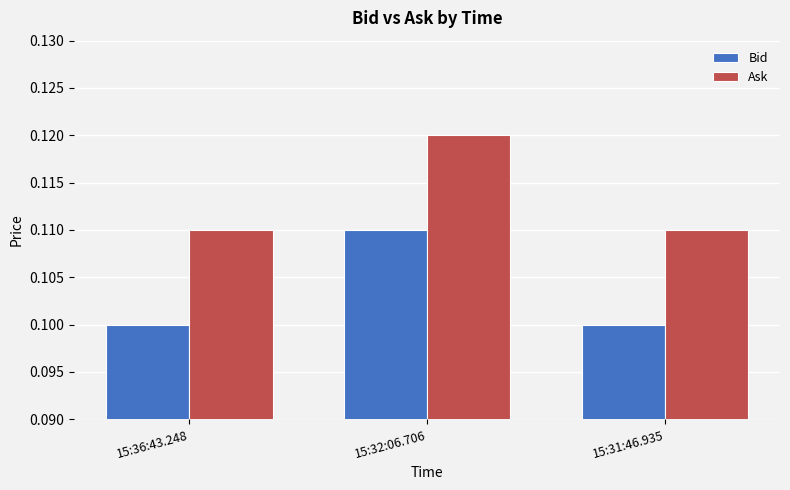

Are the bars horizontal?

No